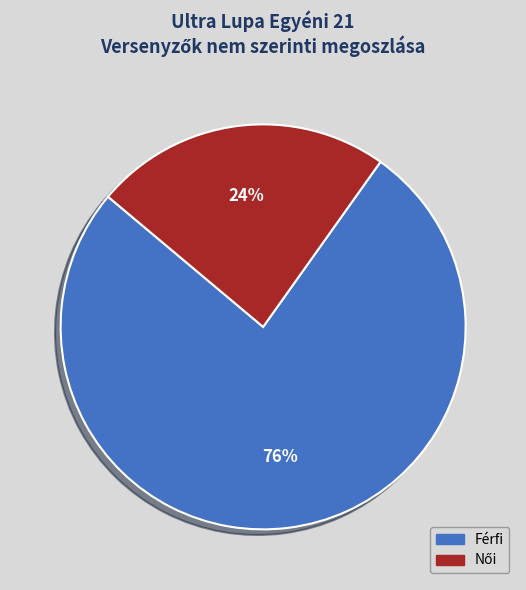

Is it true that Férfi is 65% of the pie?

False